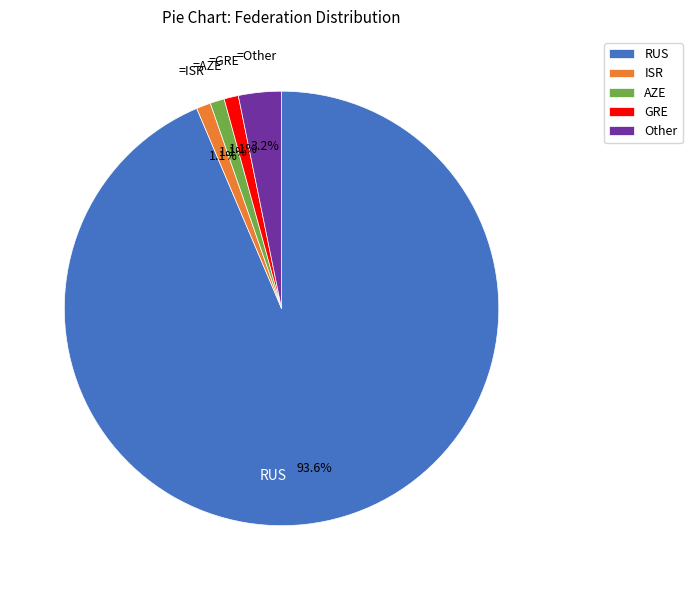

How many slices are in this pie chart?

5